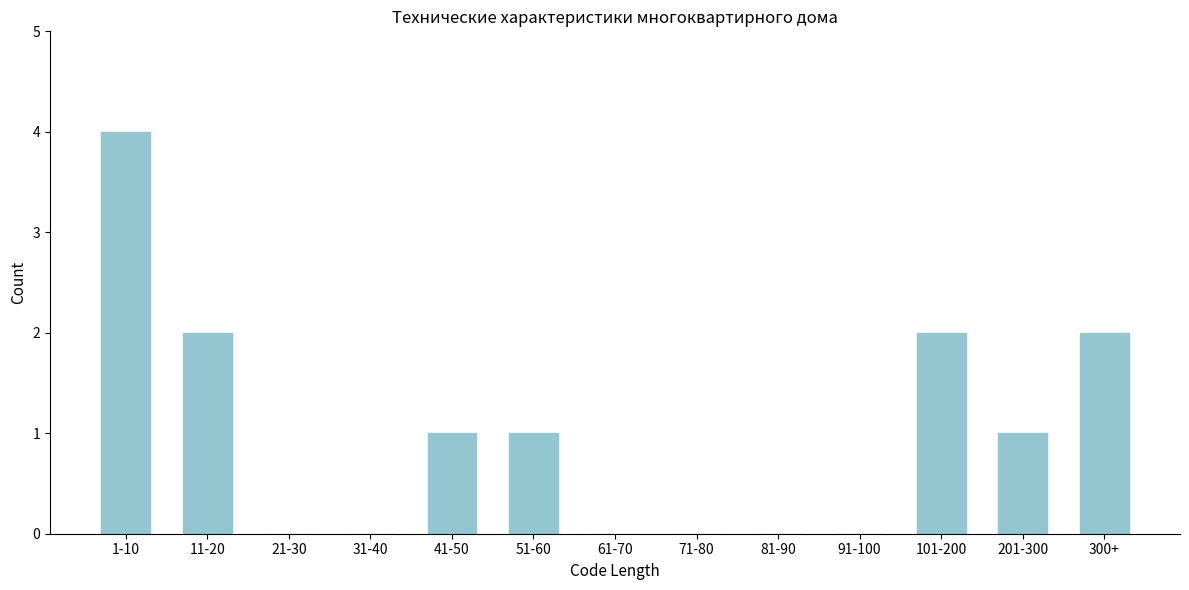

Reading left to right, transcribe all the data shown in this chart.

1-10=4	11-20=2	21-30=0	31-40=0	41-50=1	51-60=1	61-70=0	71-80=0	81-90=0	91-100=0	101-200=2	201-300=1	300+=2